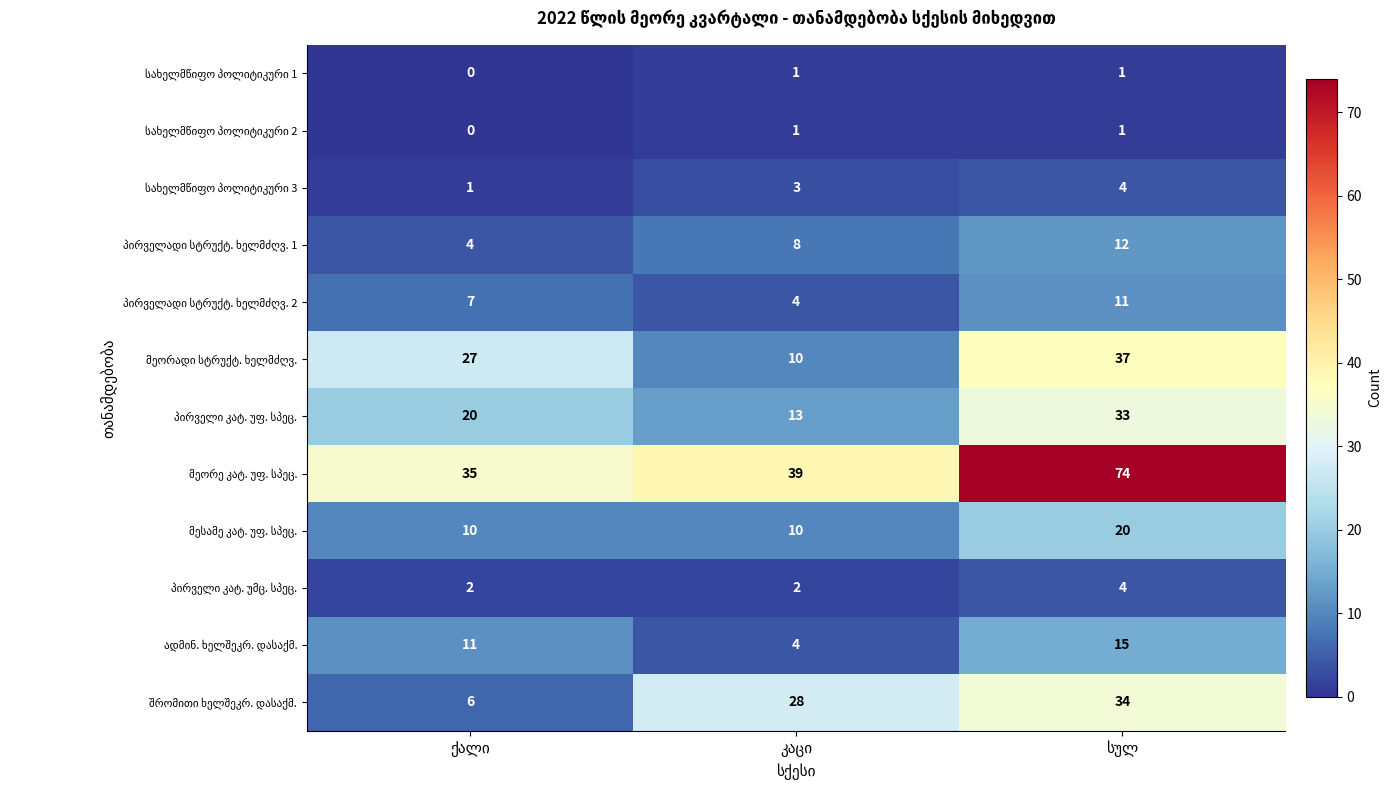

At how many categories does at least one series exceed 25?

3